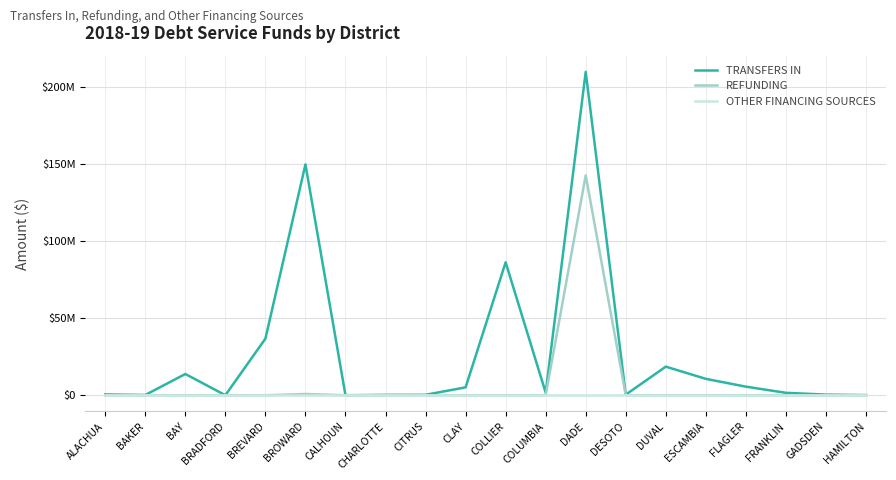

What is the maximum value shown in the chart?

210031016.1